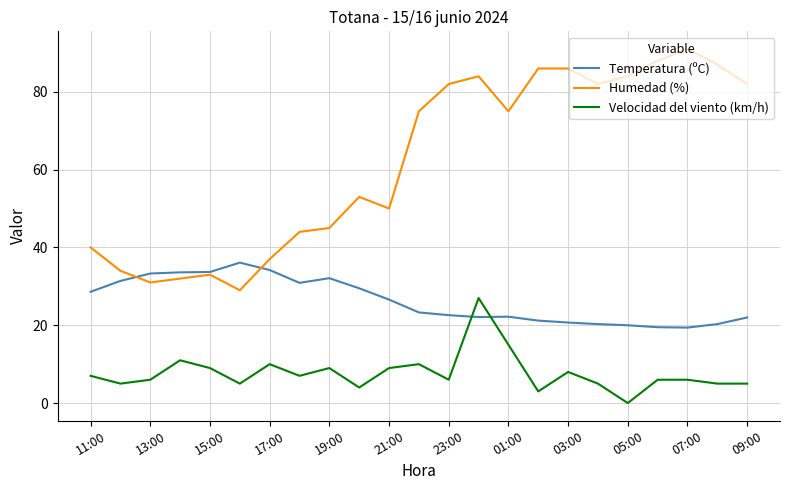

True or false: Velocidad del viento (km/h) and Humedad (%) cross at least once.

False